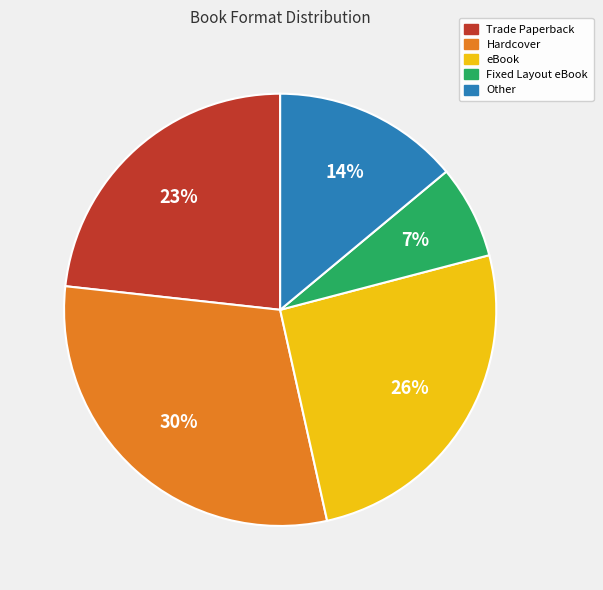

Which slice is the largest?

Hardcover